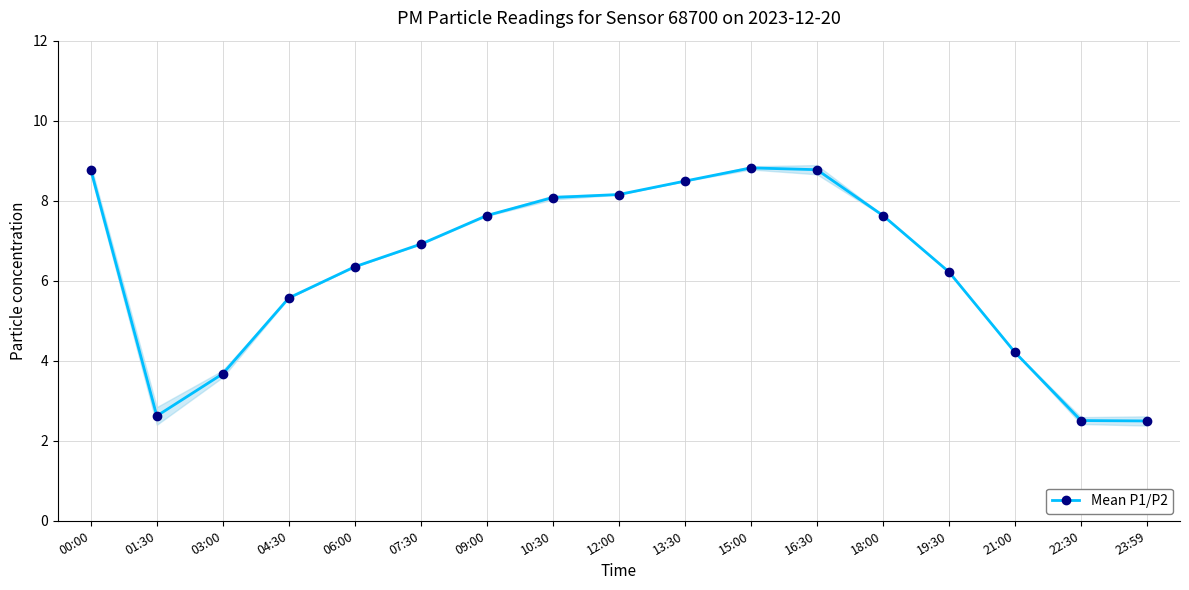

Reading left to right, transcribe all the data shown in this chart.

00:00=8.8	01:30=2.6	03:00=3.7	04:30=5.6	06:00=6.3	07:30=6.9	09:00=7.6	10:30=8.1	12:00=8.2	13:30=8.5	15:00=8.8	16:30=8.8	18:00=7.6	19:30=6.2	21:00=4.2	22:30=2.5	23:59=2.5